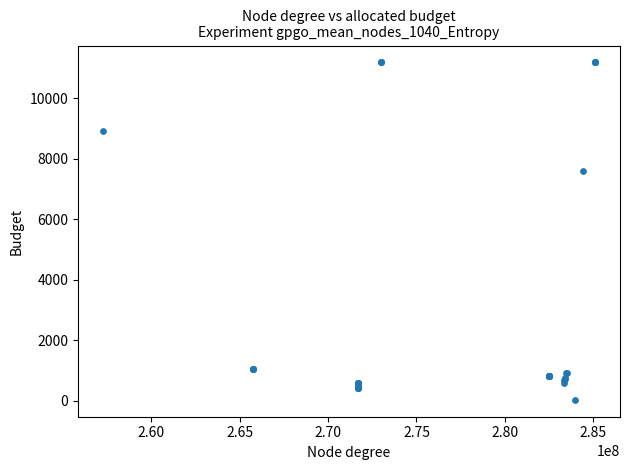

What Y value in the scatter plot is closest to 5610?

7596.5